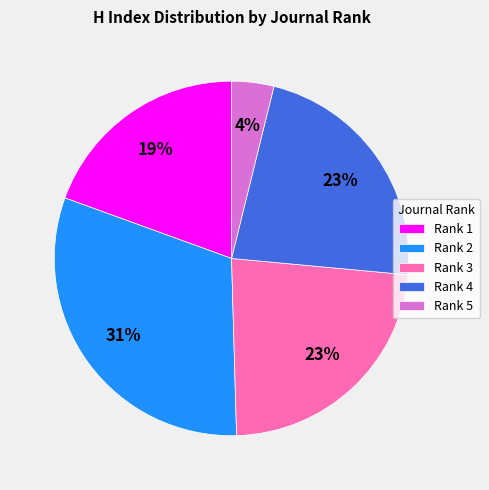

To the nearest percent, what is the difference between the largest and smallest slice percentages?

27%